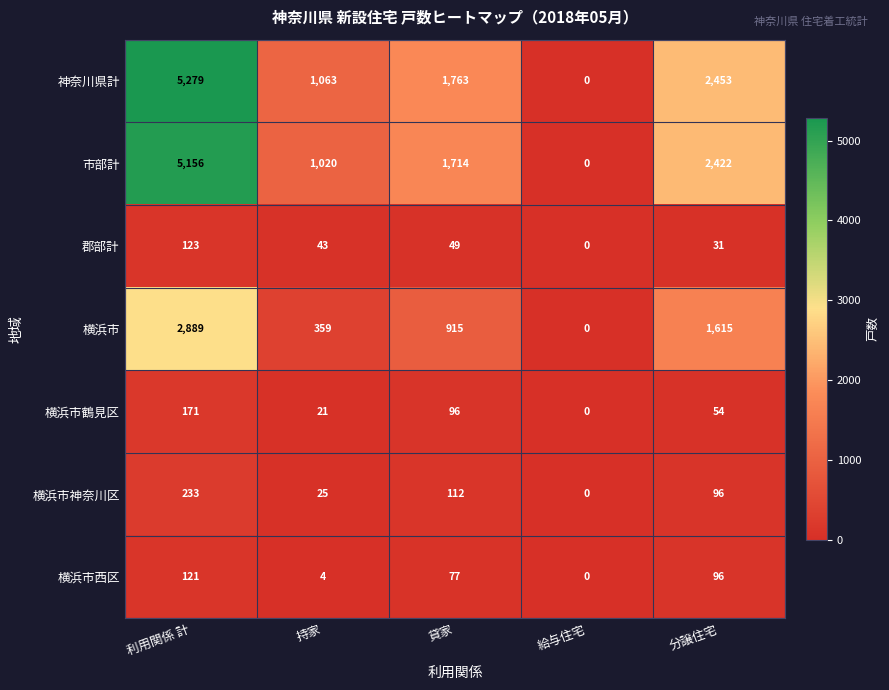

Which series has the largest total across all categories?

神奈川県計